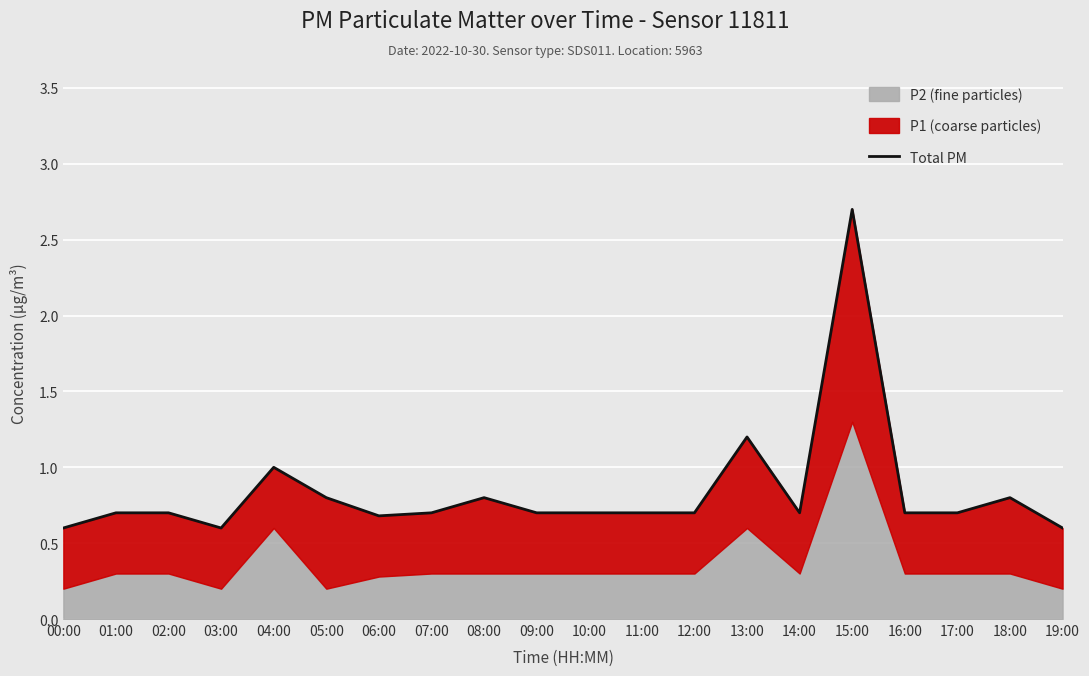

Reading left to right, what are all the values shown in this chart?

0.6	0.7	0.7	0.6	1.0	0.8	0.7	0.7	0.8	0.7	0.7	0.7	0.7	1.2	0.7	2.7	0.7	0.7	0.8	0.6